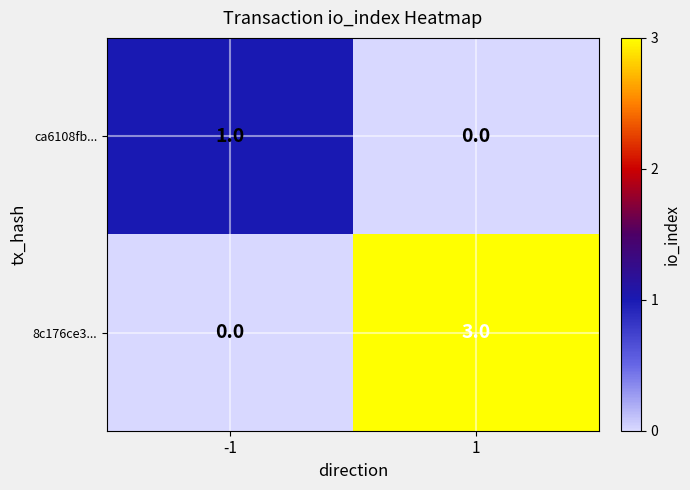

Reading left to right, what are all the values shown in this chart?

ca6108fb...: 1	0
8c176ce3...: 0	3